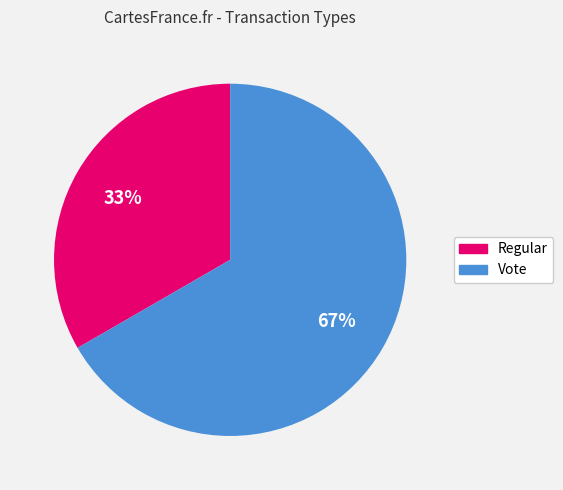

Is the sum of Regular and Vote greater than half?

Yes